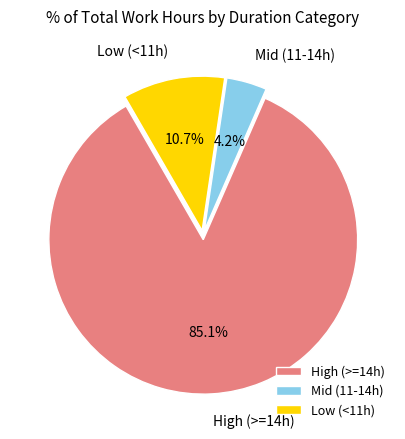

Does any single category account for the majority?

Yes